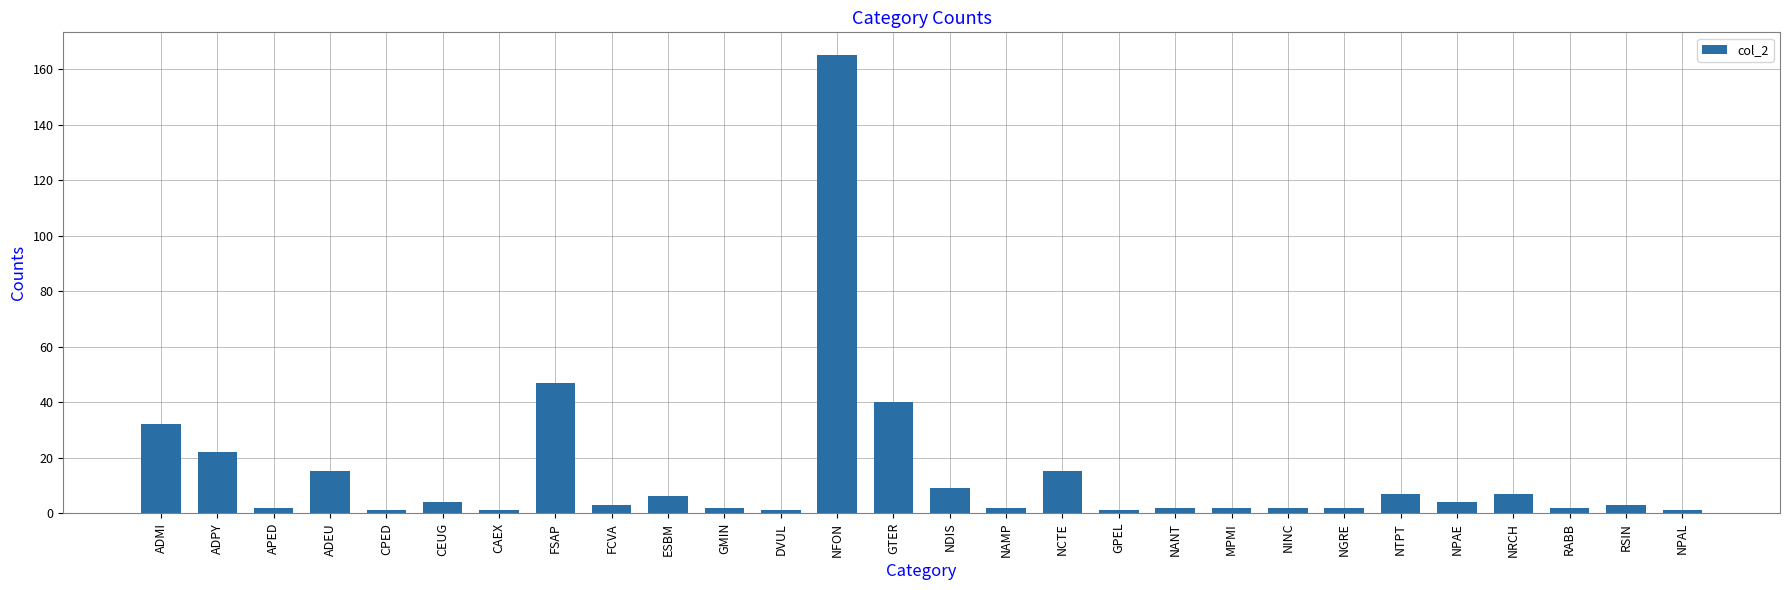

At which label does the data first exceed 3?

ADMI